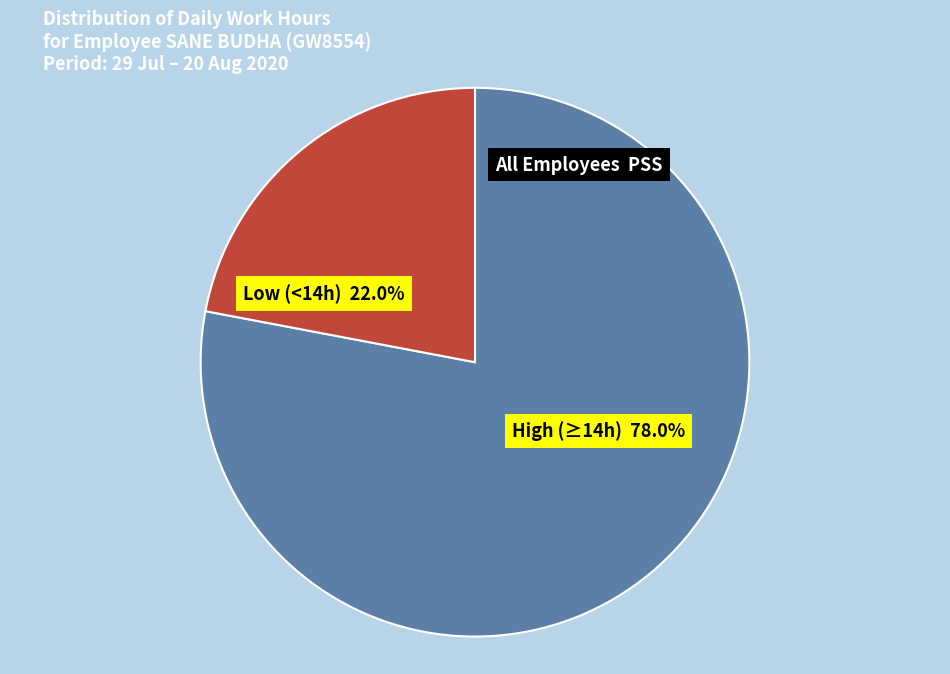

Is there a majority slice in this chart?

Yes